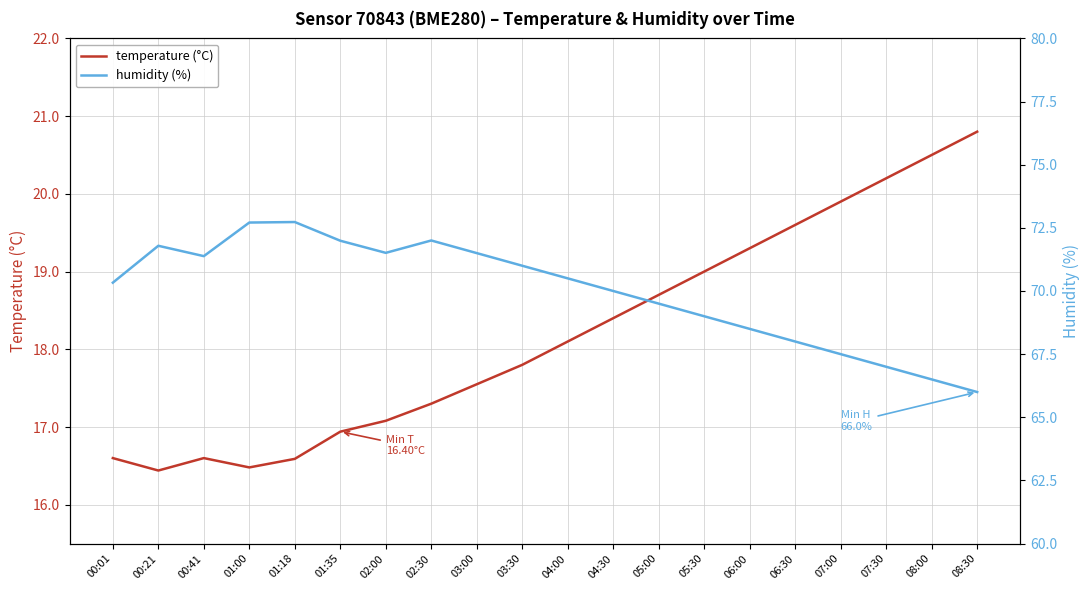

True or false: temperature (°C) and humidity (%) intersect in this chart.

False